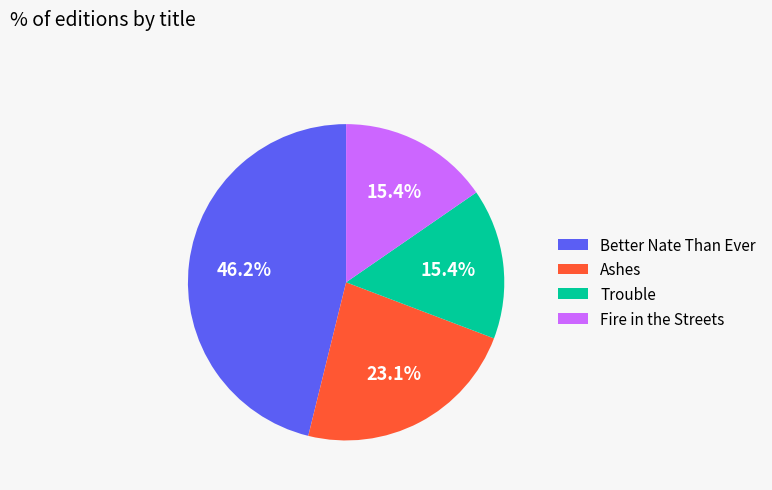

How many slices are in this pie chart?

4